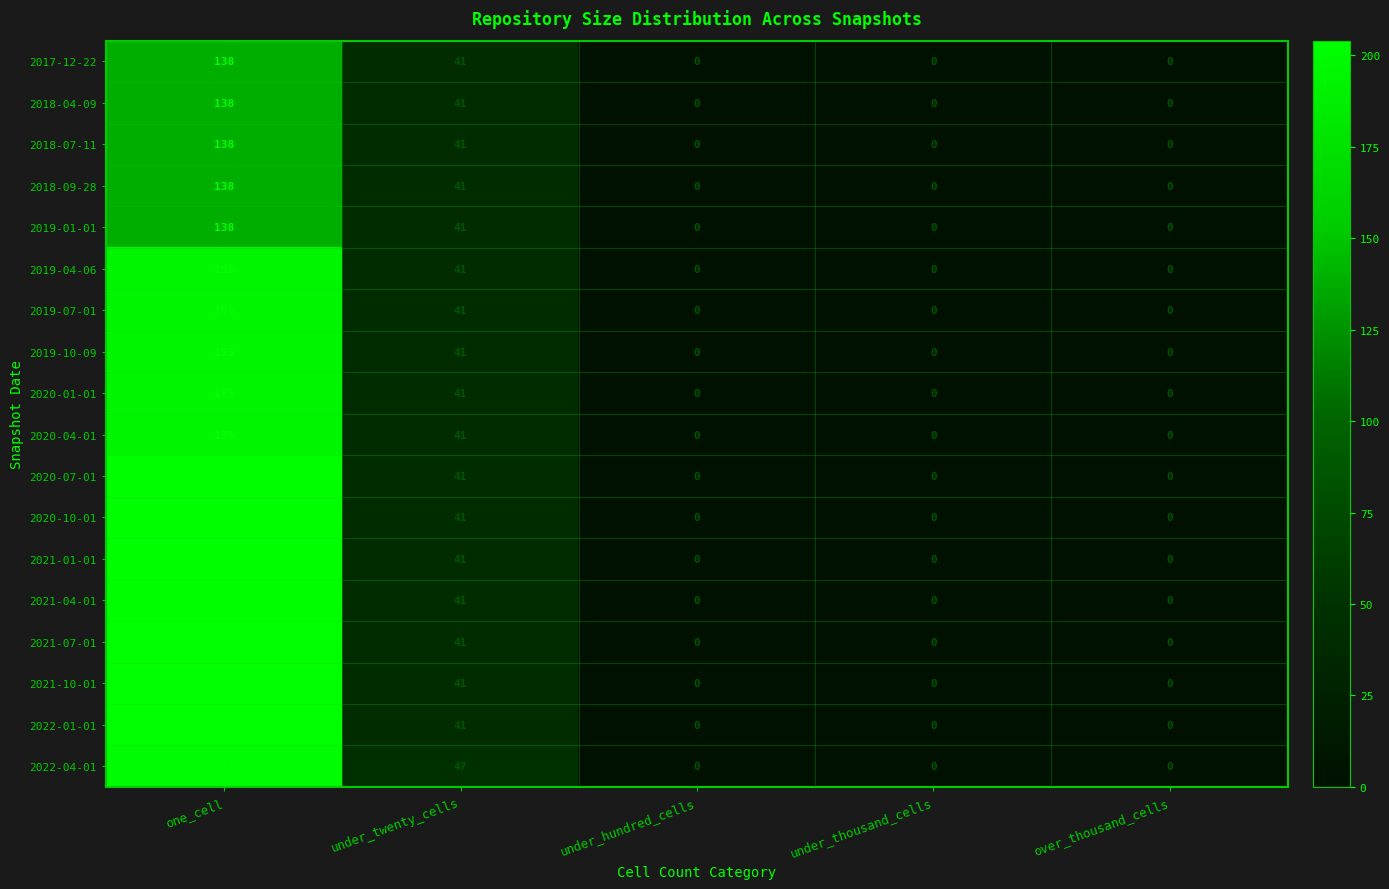

What is the approximate value of 2021-04-01 at under_twenty_cells?

41